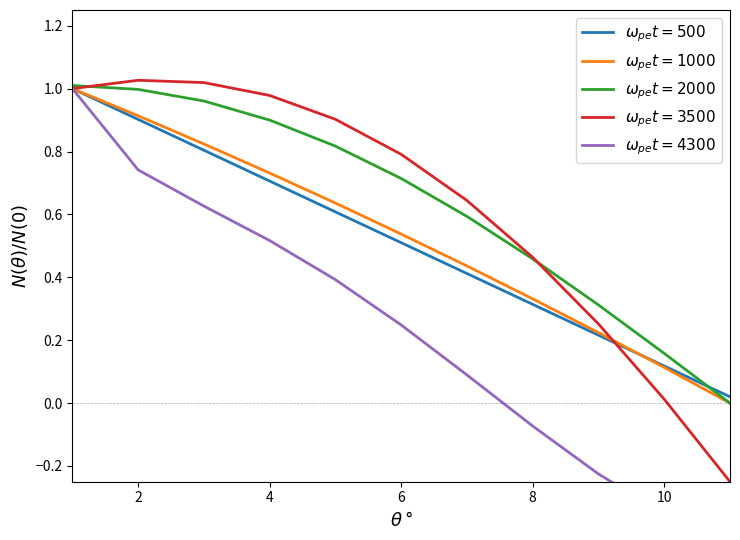

True or false: the data shows 0.1 at 10.

False